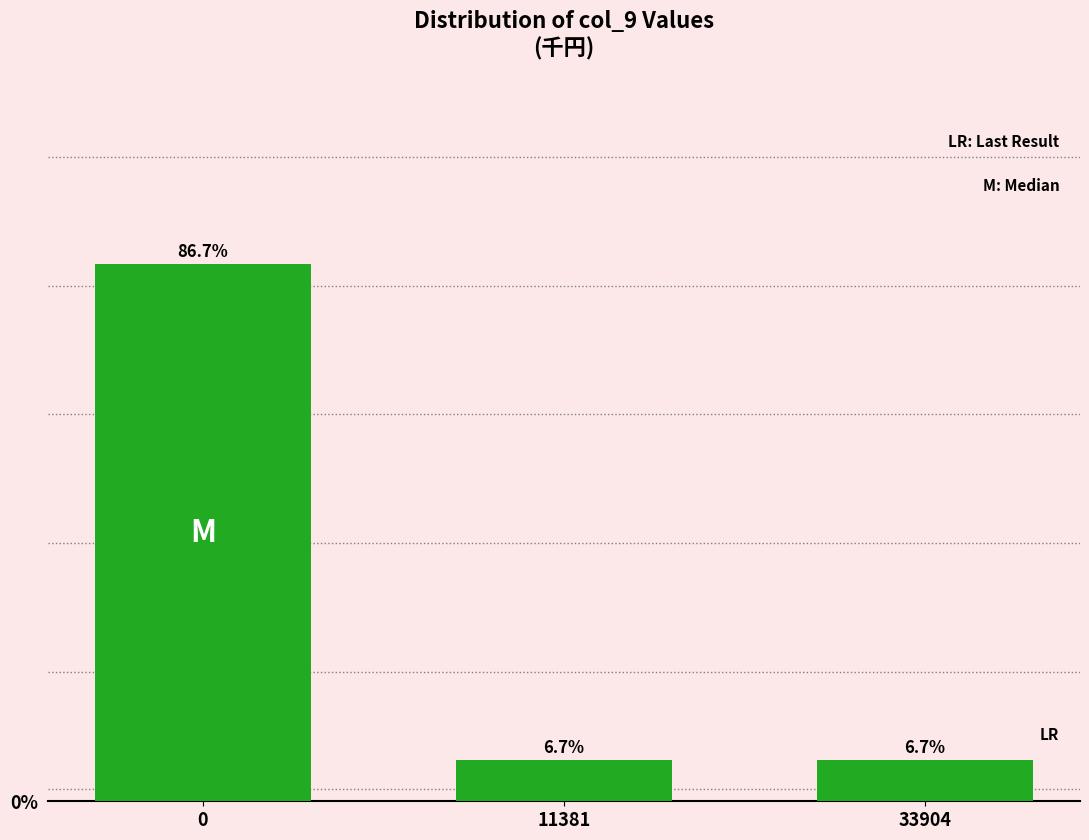

Reading left to right, what are all the values shown in this chart?

0=86.7	11381=6.7	33904=6.7